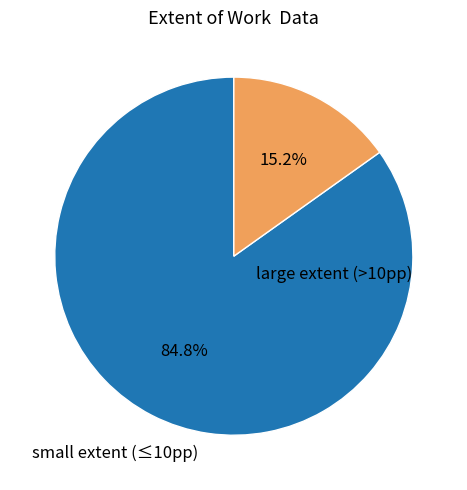

Is there any slice that represents more than half of the pie?

Yes